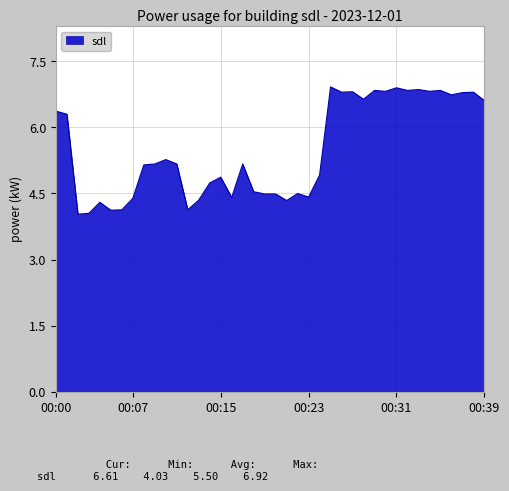

What is the minimum value shown in the chart?

4.0